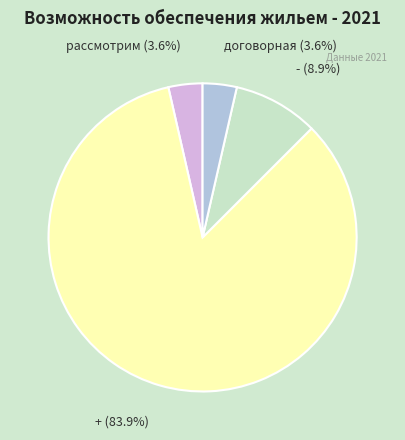

Is there a majority slice in this chart?

Yes